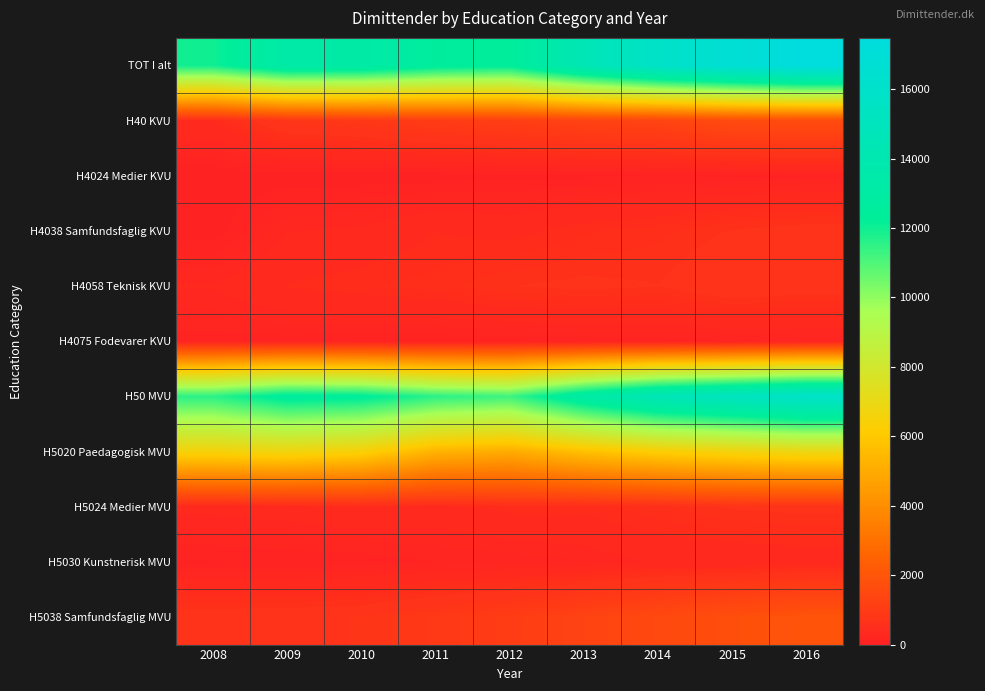

Reading left to right, list all the values displayed in this chart.

TOT I alt: 2008=11978	2009=13378	2010=13278	2011=12589	2012=12397	2013=14441	2014=15869	2015=16759	2016=17478
H40 KVU: 2008=405	2009=794	2010=866	2011=1026	2012=1110	2013=1270	2014=1315	2015=1585	2016=1621
H4024 Medier KVU: 2008=0	2009=12	2010=20	2011=22	2012=43	2013=56	2014=65	2015=80	2016=105
H4038 Samfundsfaglig KVU: 2008=22	2009=267	2010=297	2011=408	2012=366	2013=466	2014=524	2015=625	2016=688
H4058 Teknisk KVU: 2008=281	2009=415	2010=465	2011=515	2012=612	2013=649	2014=618	2015=759	2016=688
H4075 Fodevarer KVU: 2008=102	2009=100	2010=84	2011=81	2012=89	2013=99	2014=108	2015=121	2016=140
H50 MVU: 2008=11573	2009=12584	2010=12412	2011=11563	2012=11287	2013=13171	2014=14554	2015=15174	2016=15857
H5020 Paedagogisk MVU: 2008=6555	2009=6723	2010=6405	2011=5277	2012=5019	2013=5715	2014=6257	2015=6620	2016=6864
H5024 Medier MVU: 2008=306	2009=342	2010=403	2011=351	2012=446	2013=446	2014=529	2015=629	2016=658
H5030 Kunstnerisk MVU: 2008=63	2009=79	2010=86	2011=137	2012=153	2013=199	2014=285	2015=280	2016=317
H5038 Samfundsfaglig MVU: 2008=712	2009=720	2010=757	2011=905	2012=1051	2013=1299	2014=1515	2015=1755	2016=1944